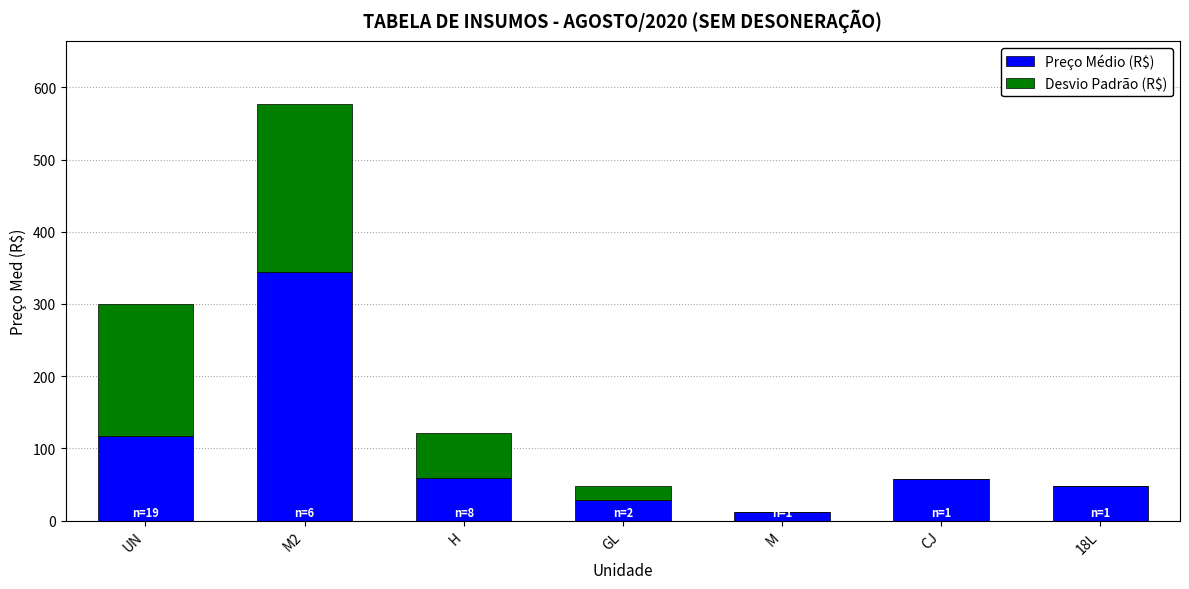

How many distinct data groups are displayed?

2